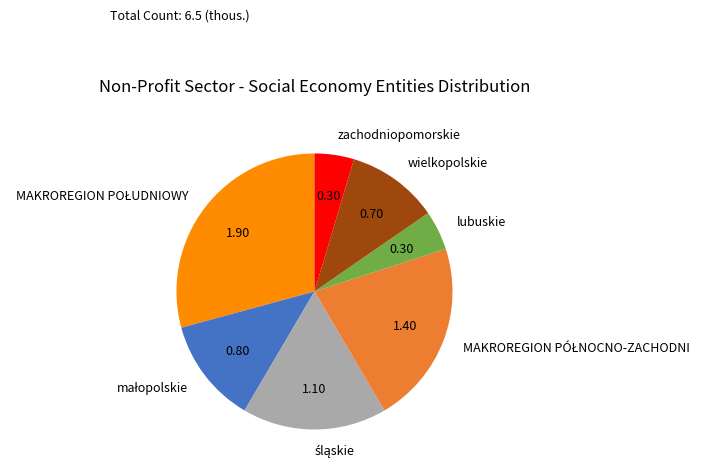

Does any single category account for the majority?

No